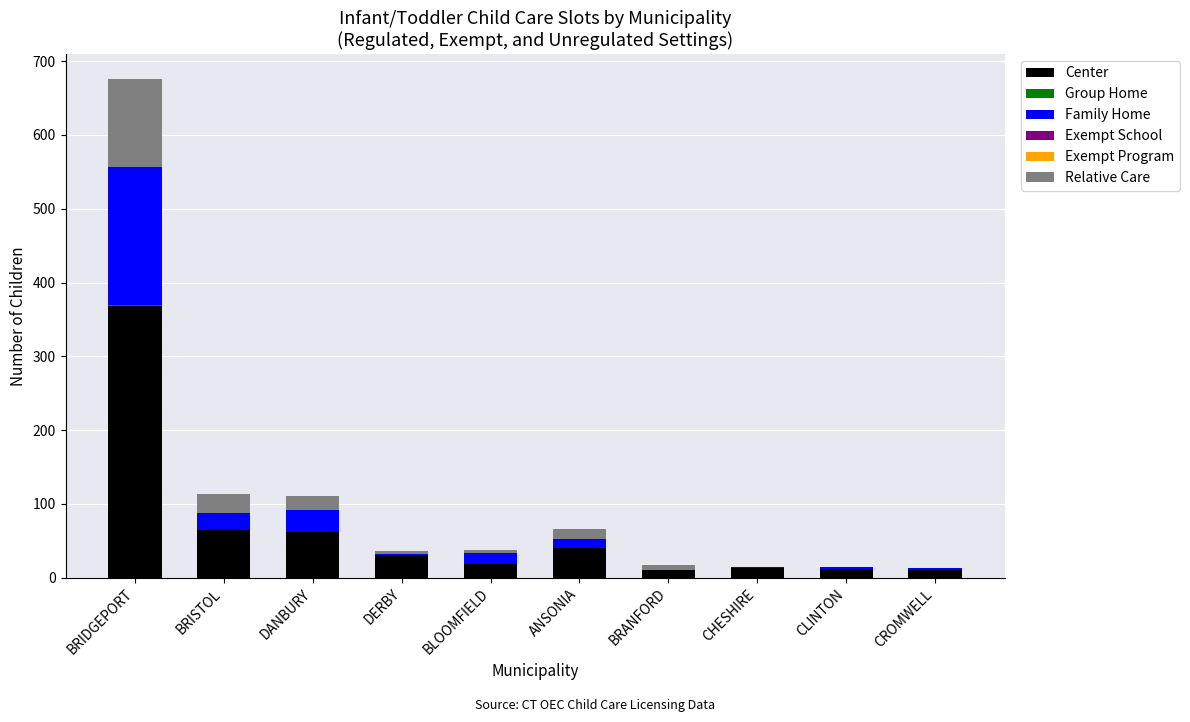

At which label does Center reach its peak?

BRIDGEPORT